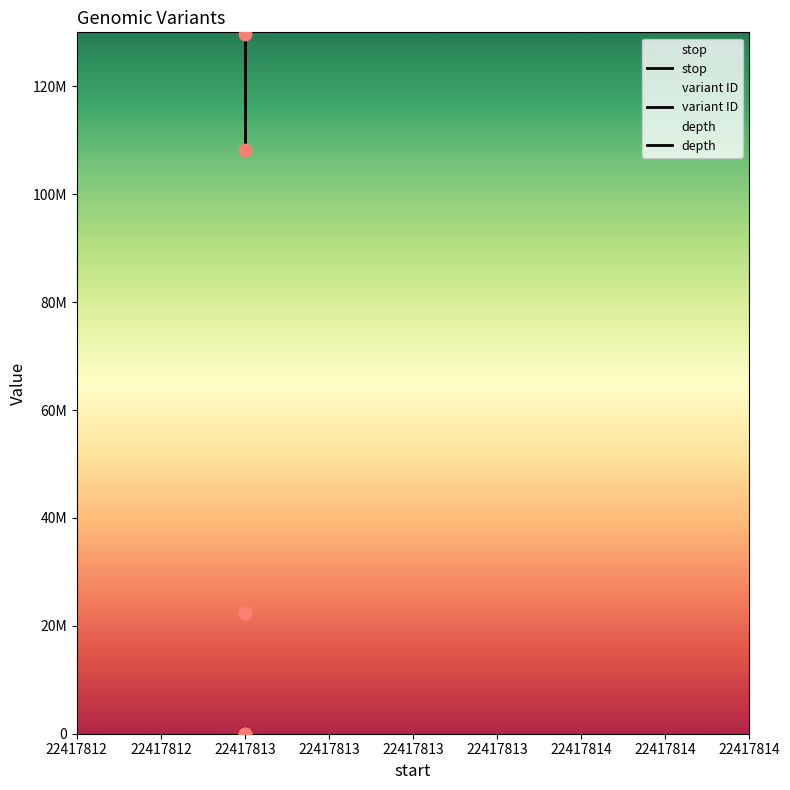

At how many categories does at least one series exceed 108930481?

1